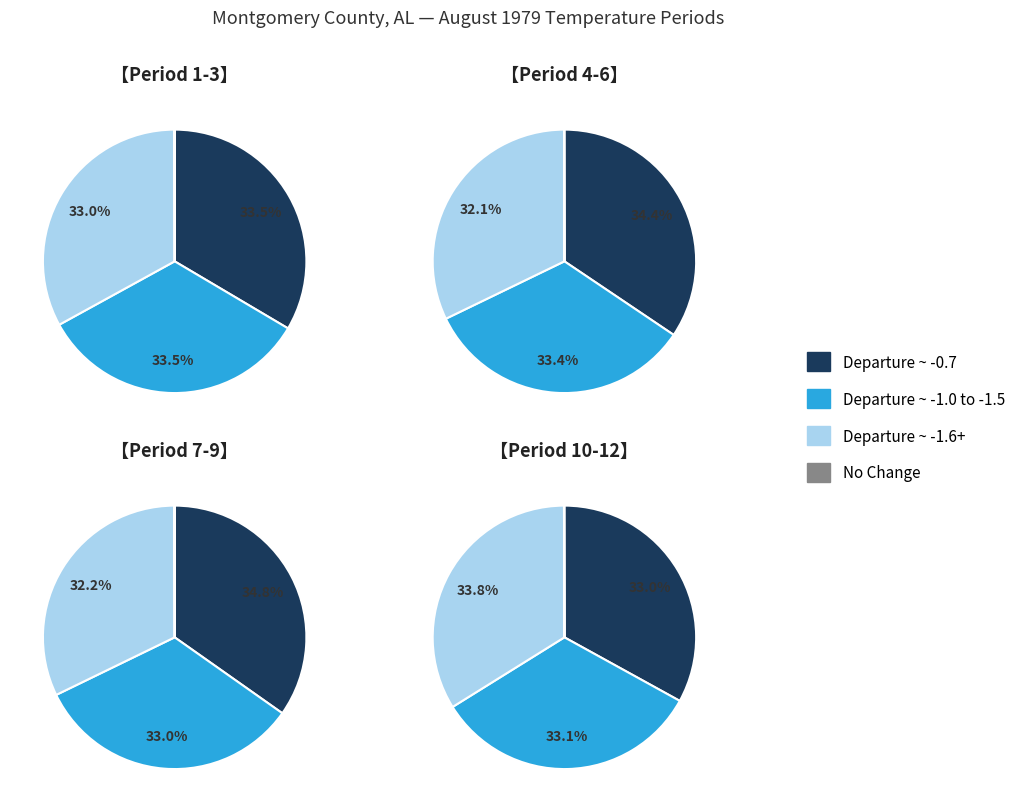

True or false: Period 9 accounts for 15% of the total.

False